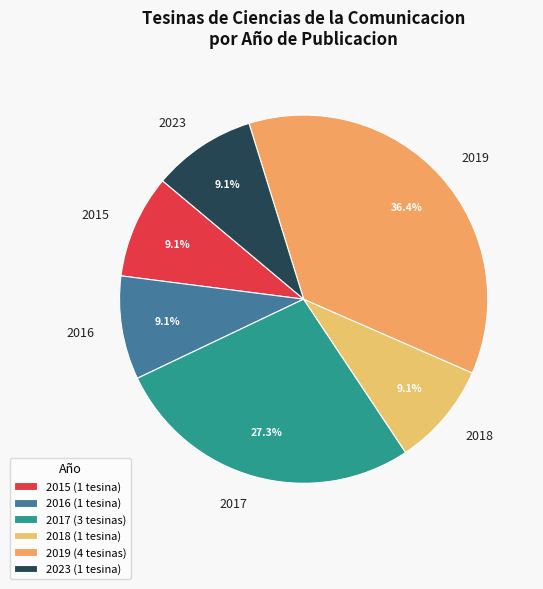

Is 2019 the majority of the pie?

No